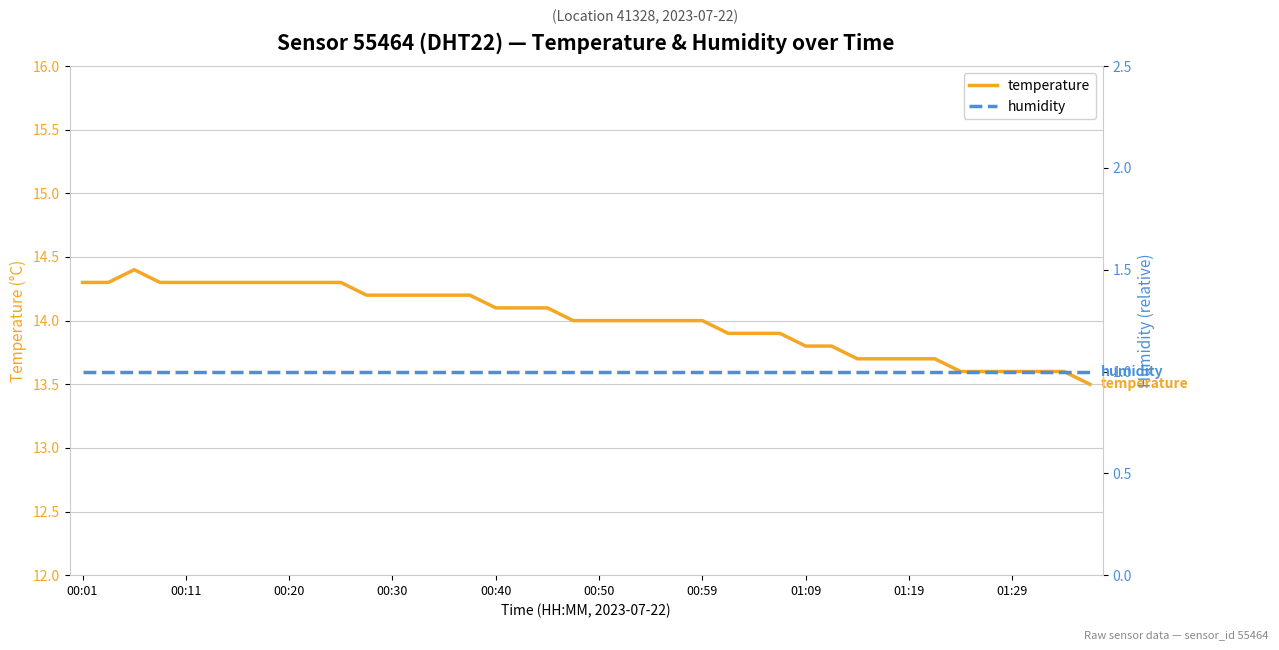

The temperature series shows 14.2 at 00:30. True or false?

True